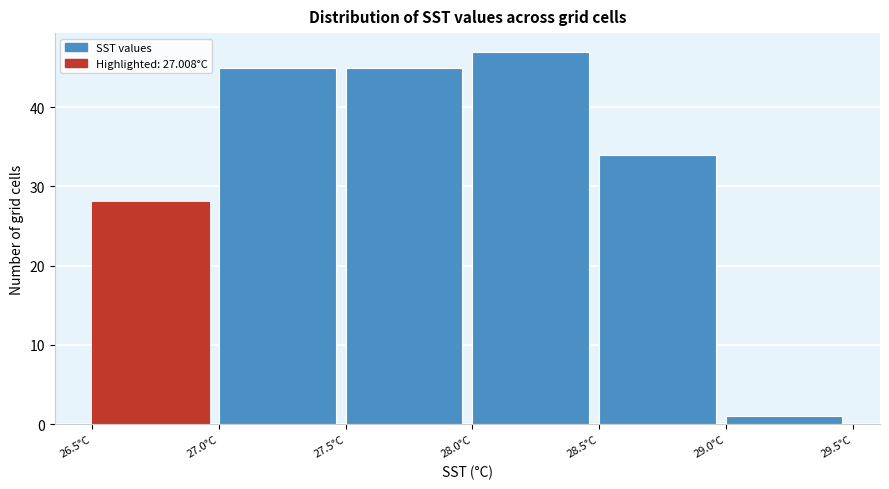

How tall is the bar that spans 28.0 to 28.5 on the x-axis? The values are not printed on the chart, so give them approximately, as read against the axis.

47